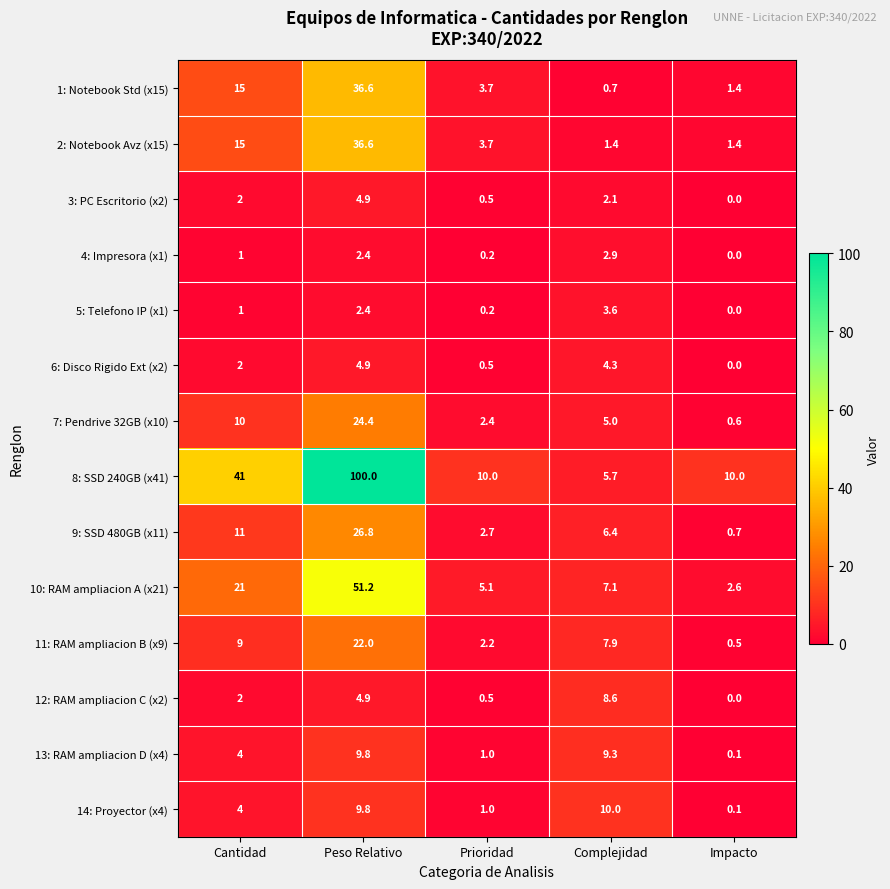

Read the 8: SSD 240GB (x41) value at Impacto.

10.0